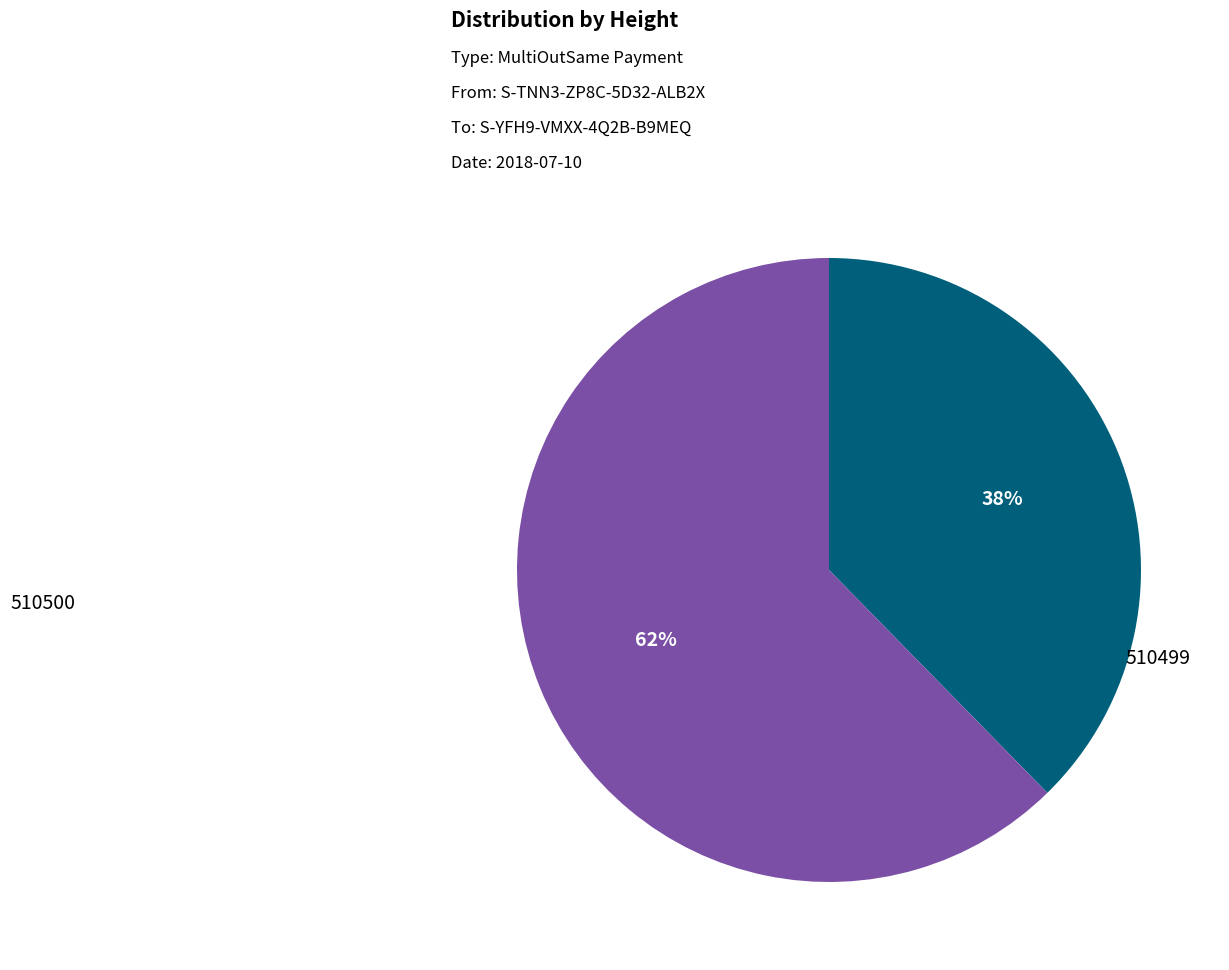

Is there any slice that represents more than half of the pie?

Yes